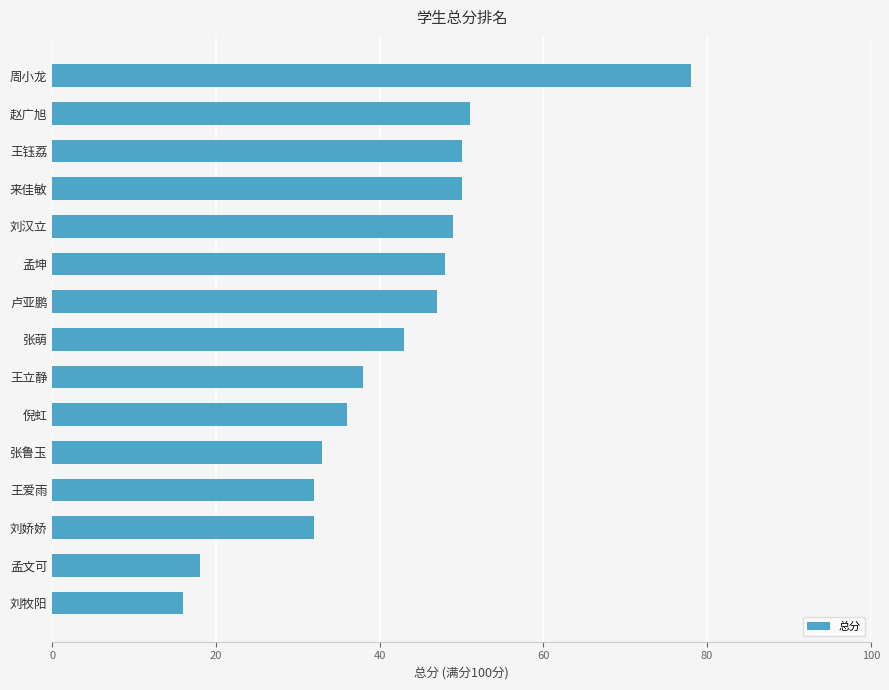

Which category has the highest value across all series?

周小龙